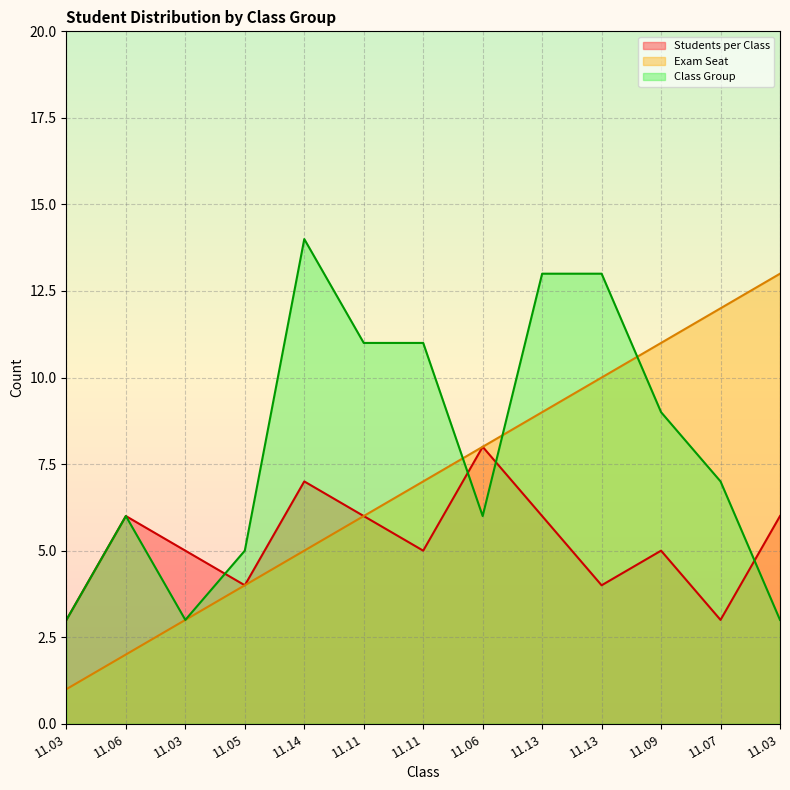

Which label corresponds to the largest value in the chart?

11.14